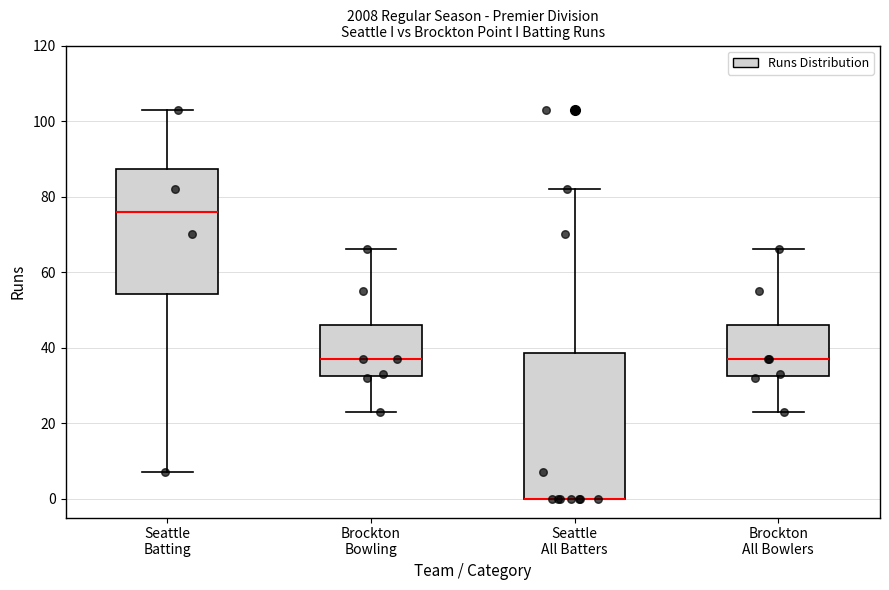

Which box is the tallest, from its lower edge to its upper edge?

Seattle All Batters